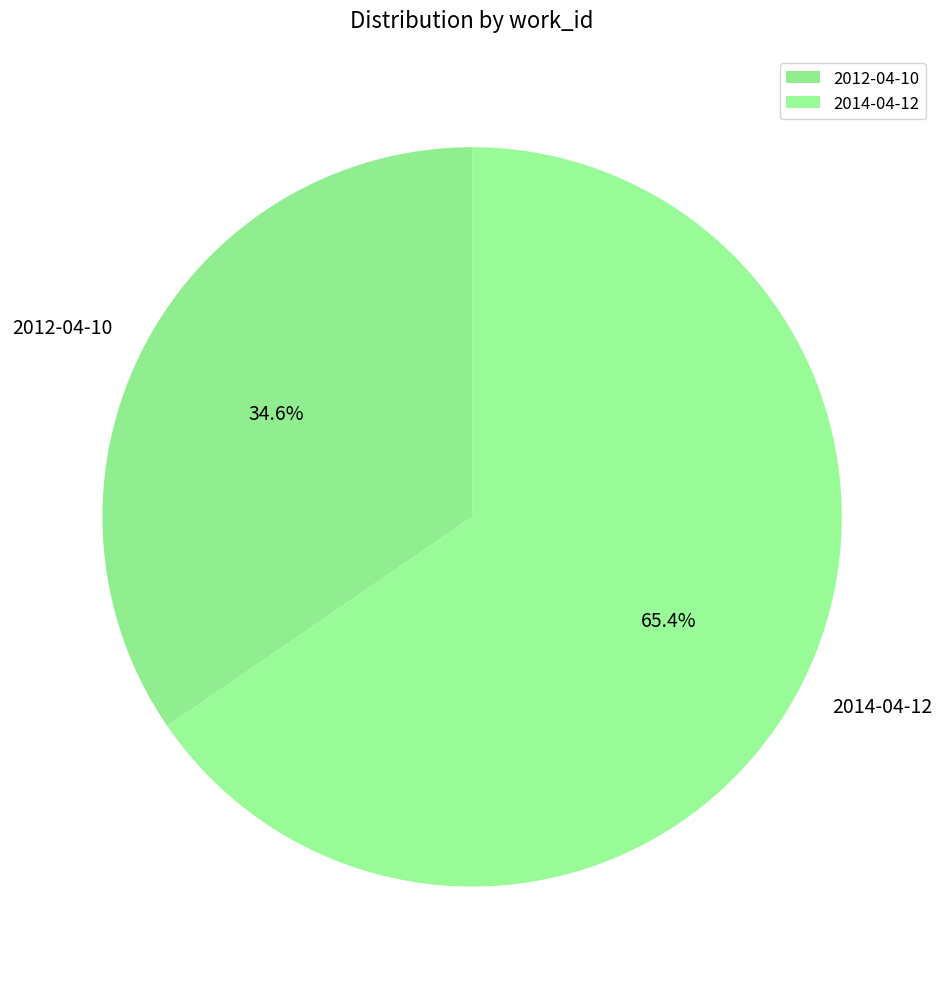

To the nearest percent, what is the difference between the 2012-04-10 and 2014-04-12 slice percentages?

31%